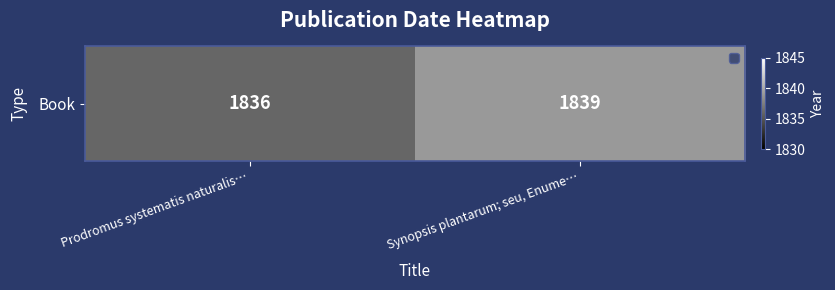

Approximately how many times larger is the value at Prodromus systematis naturalis… compared to Synopsis plantarum; seu, Enume…?

1.0